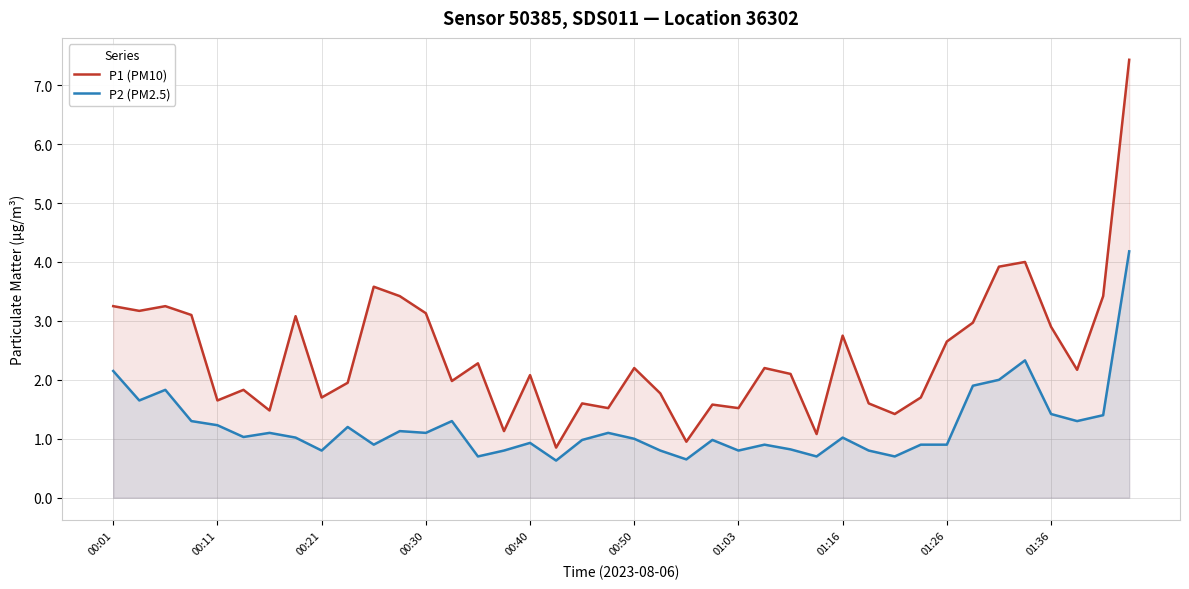

What is the spread (max minus min) of values at 10?

2.7